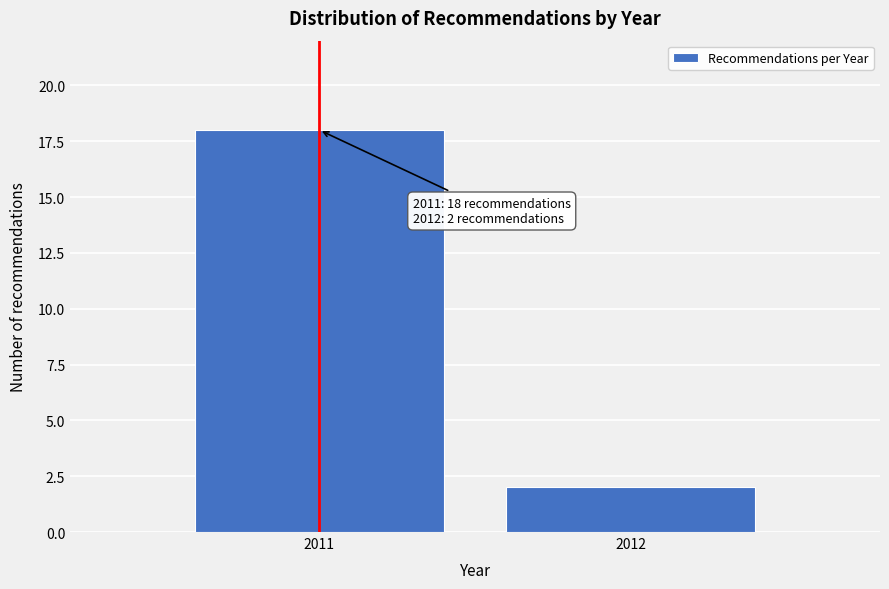

Reading right to left, extract all data points from this chart.

2012=2	2011=18